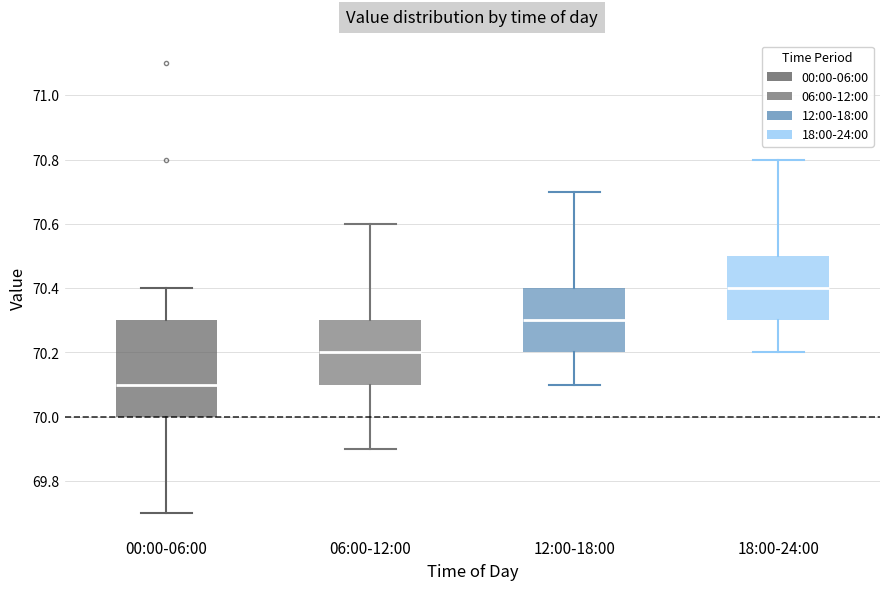

Comparing the boxes themselves (not the whiskers), which one is the tallest?

00:00-06:00